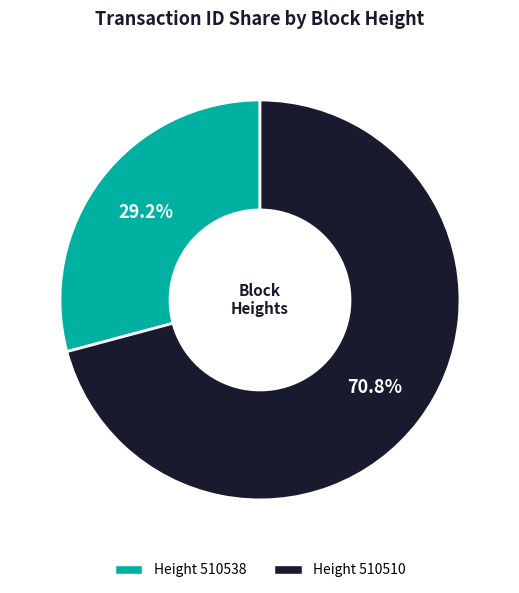

Which category accounts for the majority?

510510